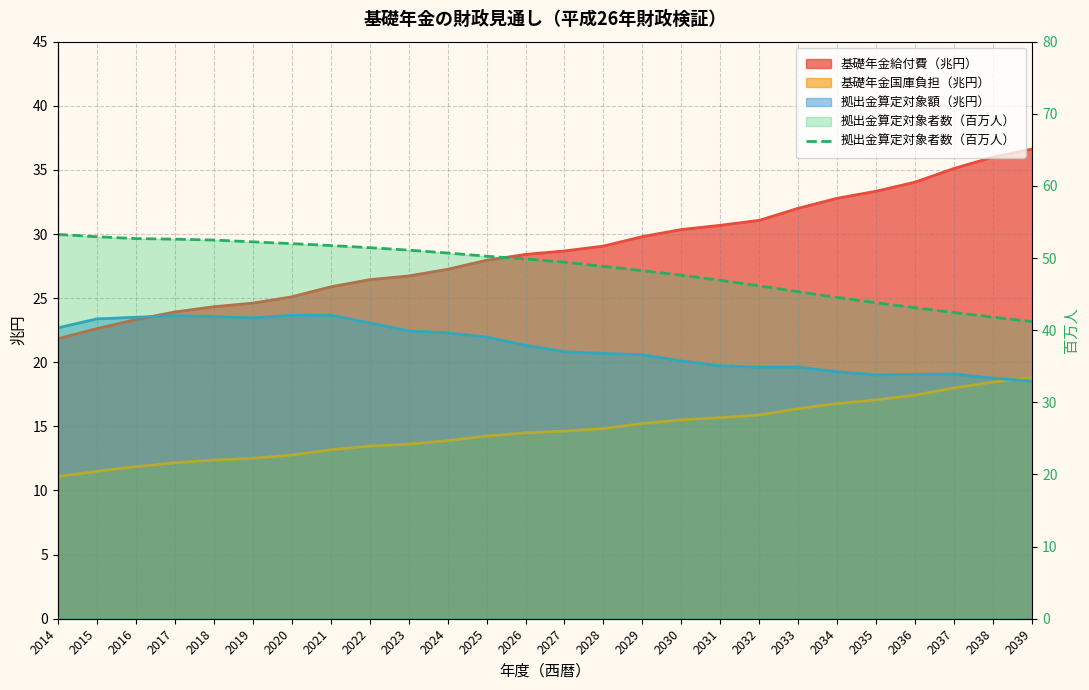

What value does the data have at 2033?

45.3